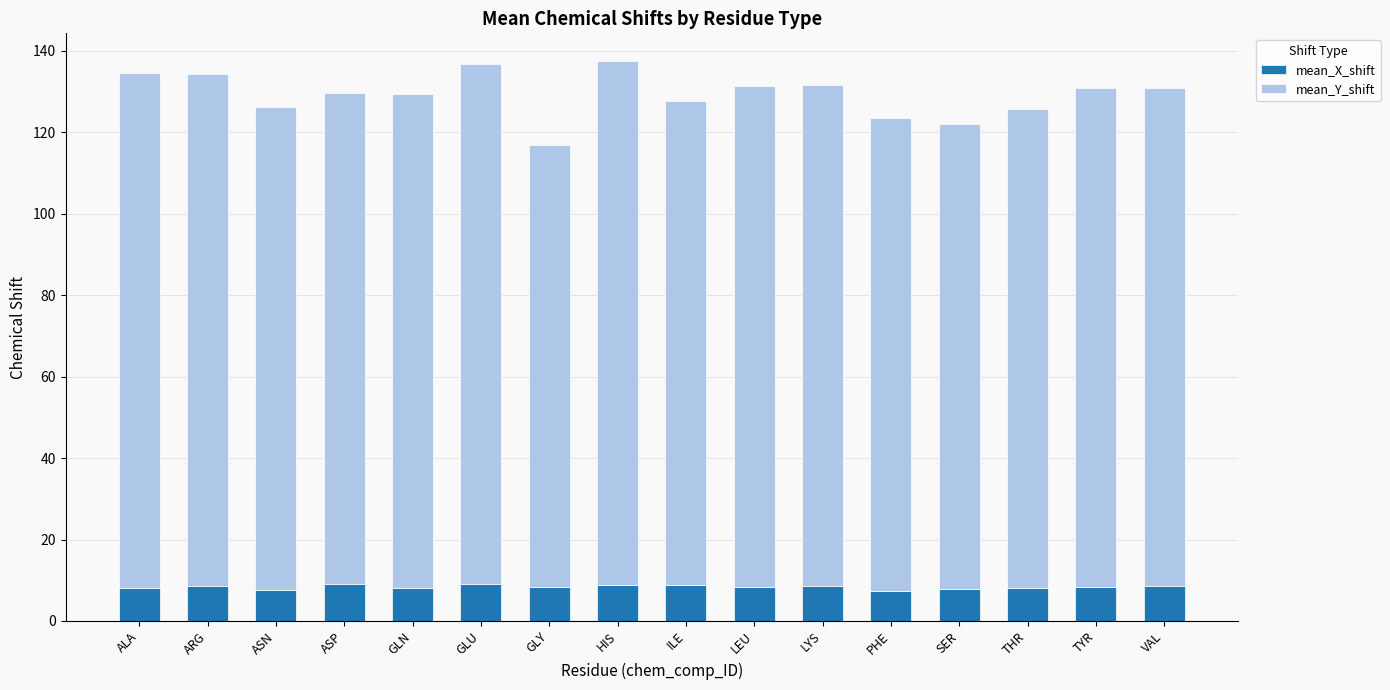

What is the sum of all mean_X_shift values?

133.6